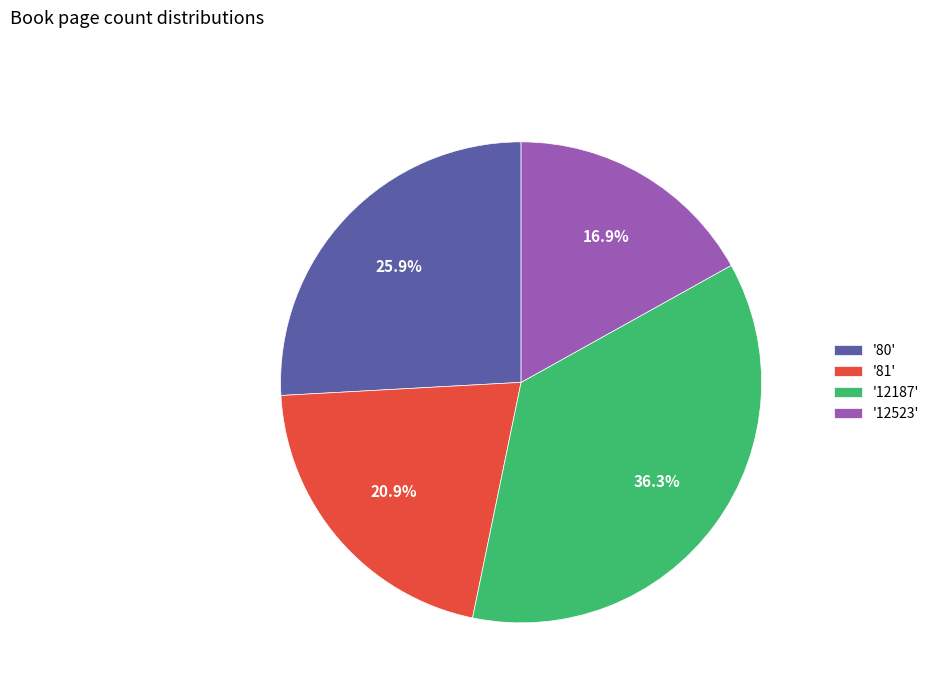

To the nearest percent, what is the average slice percentage?

25%